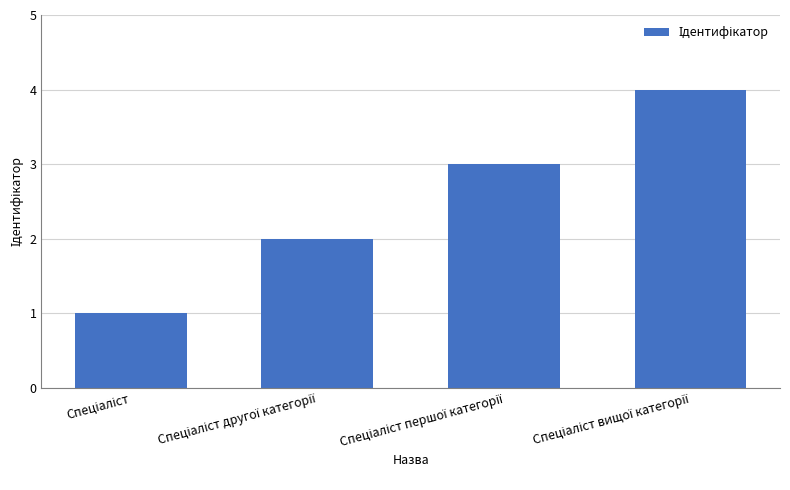

What is the difference between the maximum and minimum values?

3